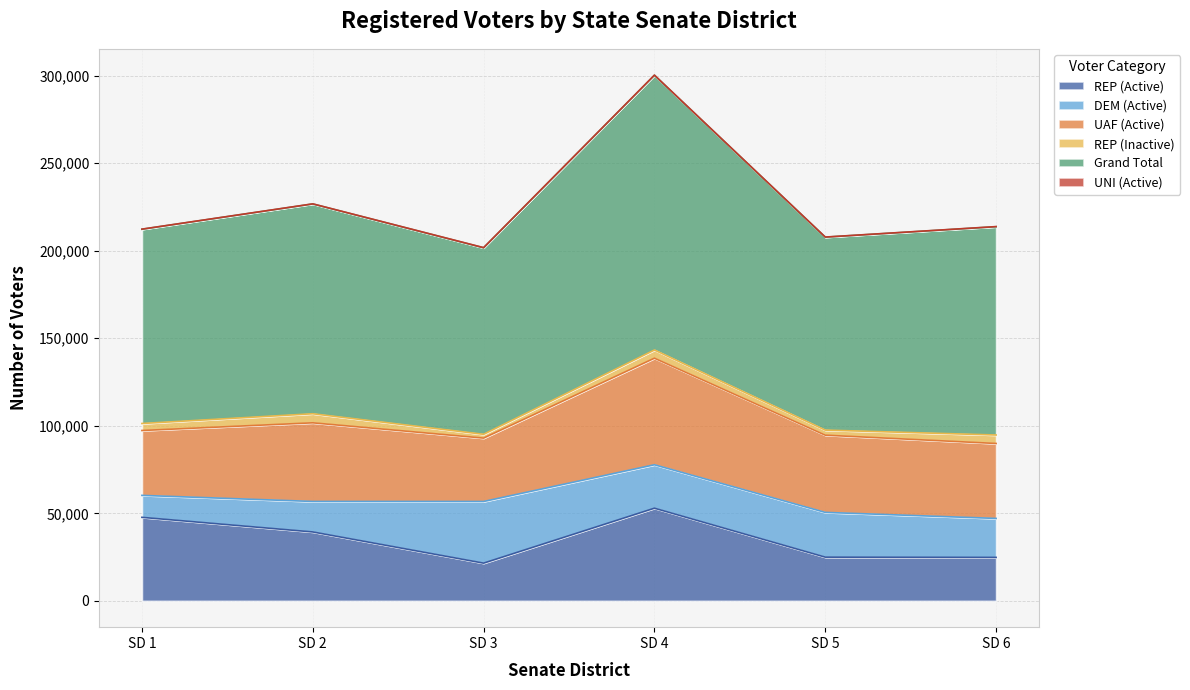

What are all the series names shown in the legend?

REP (Active), DEM (Active), UAF (Active), REP (Inactive), Grand Total, UNI (Active)